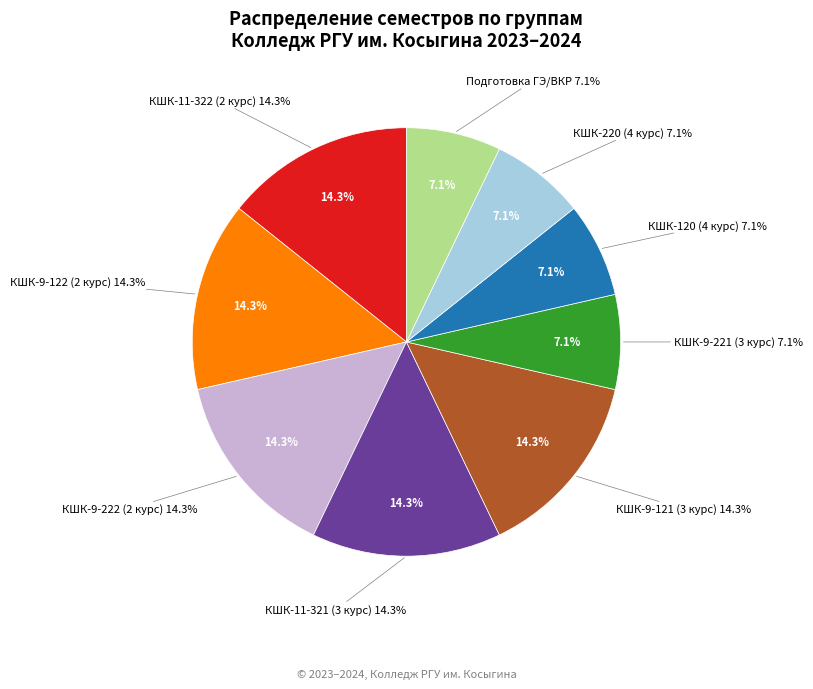

Is it true that КШК-220 (4 курс) is 7% of the pie?

True